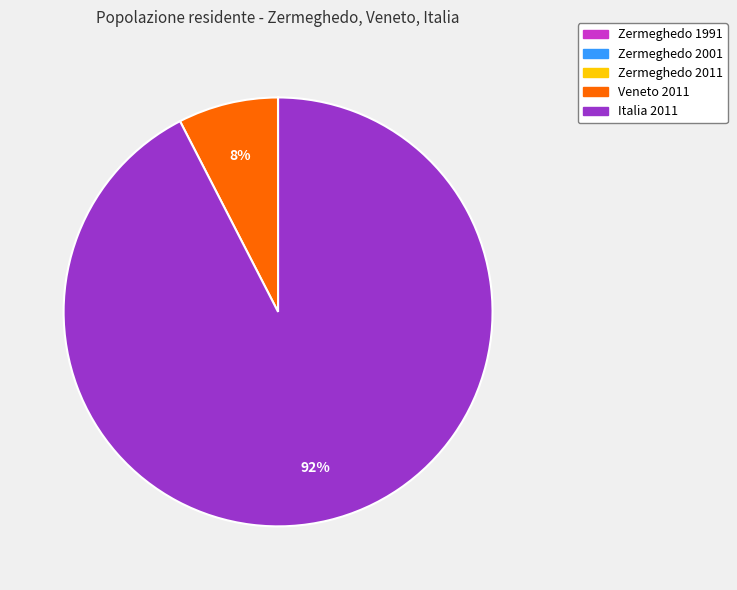

True or false: Italia 2011 accounts for 98% of the total.

False